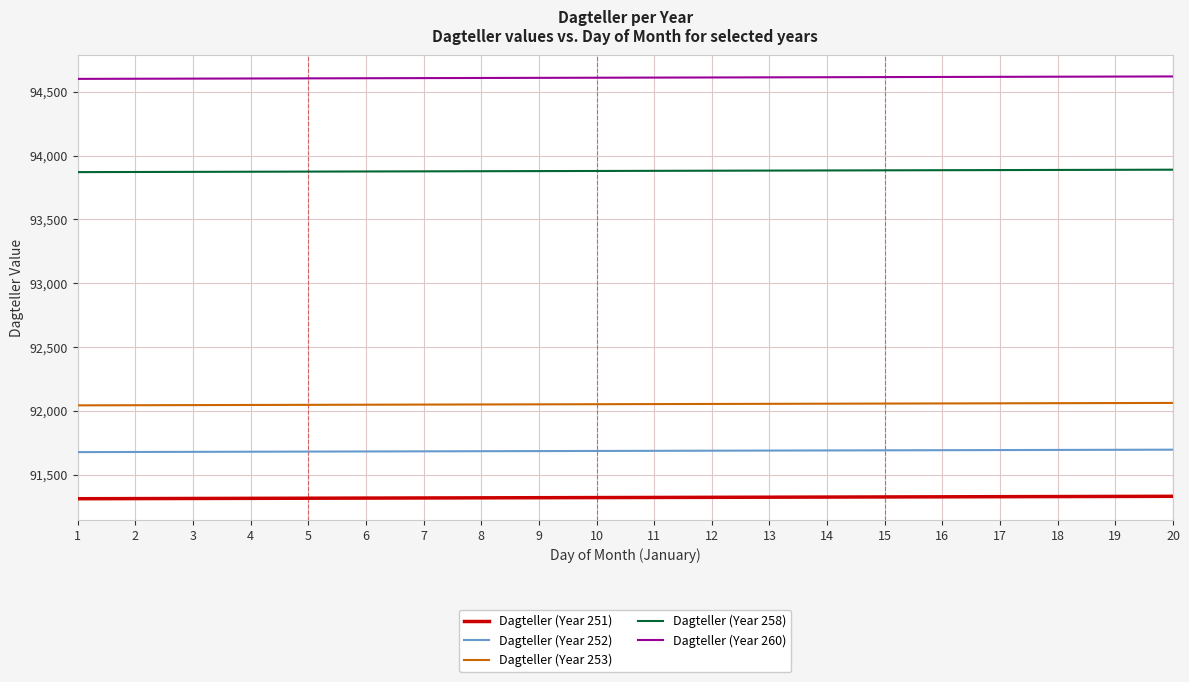

What is the maximum value for Dagteller (Year 260)?

94619